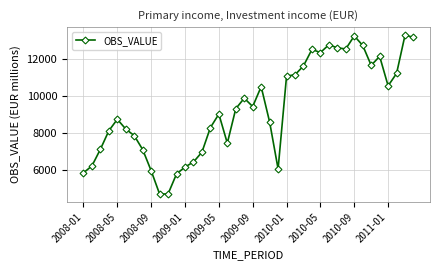

True or false: the data has more than 2 interior local peaks.

True